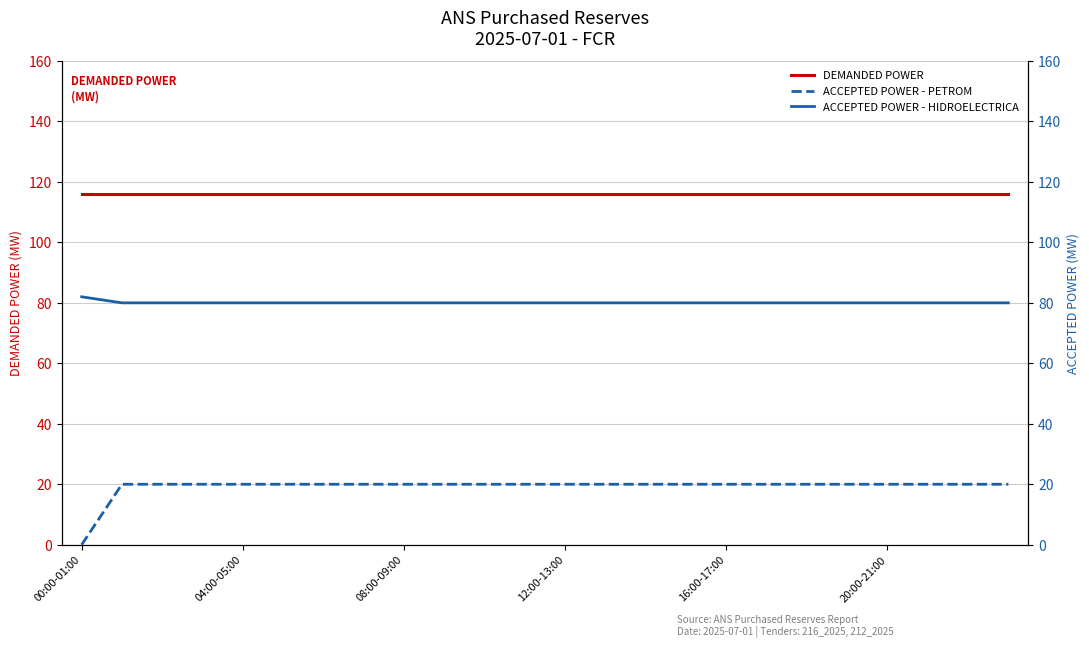

True or false: ACCEPTED POWER - PETROM and ACCEPTED POWER - HIDROELECTRICA cross at least once.

False